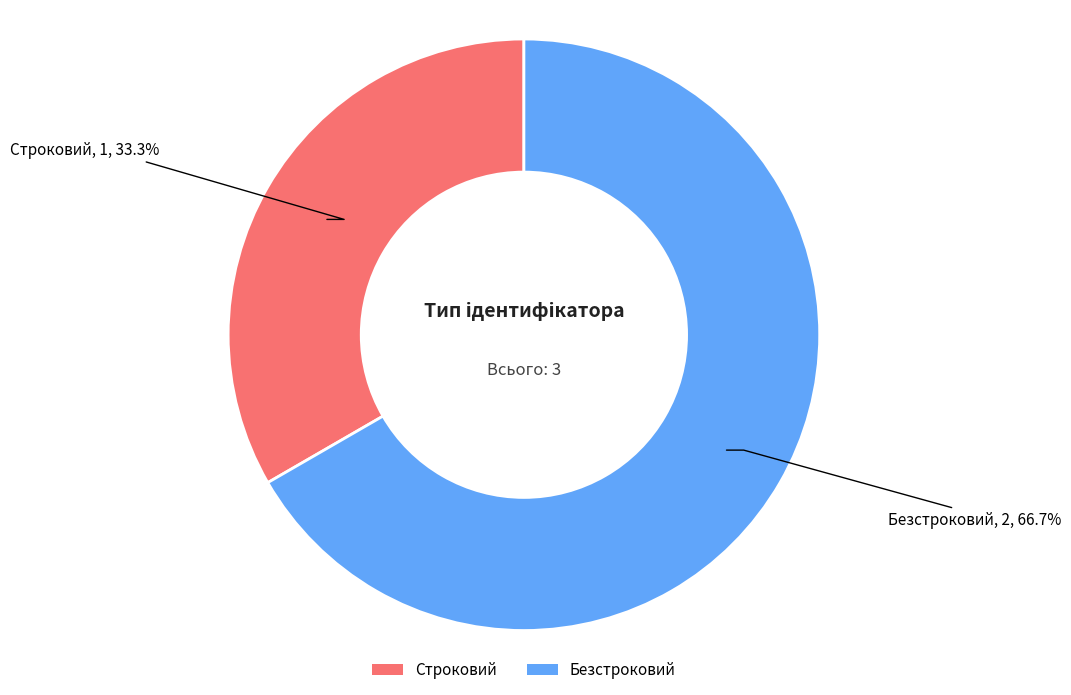

Is the sum of Строковий and Безстроковий greater than half?

Yes